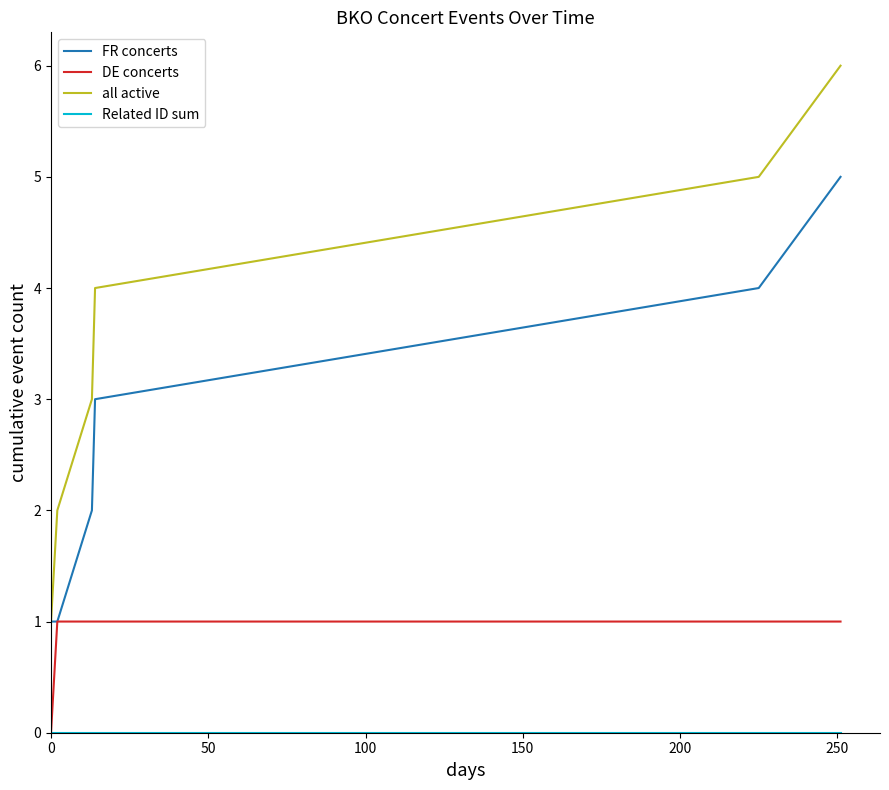

What is the maximum value shown in the chart?

6